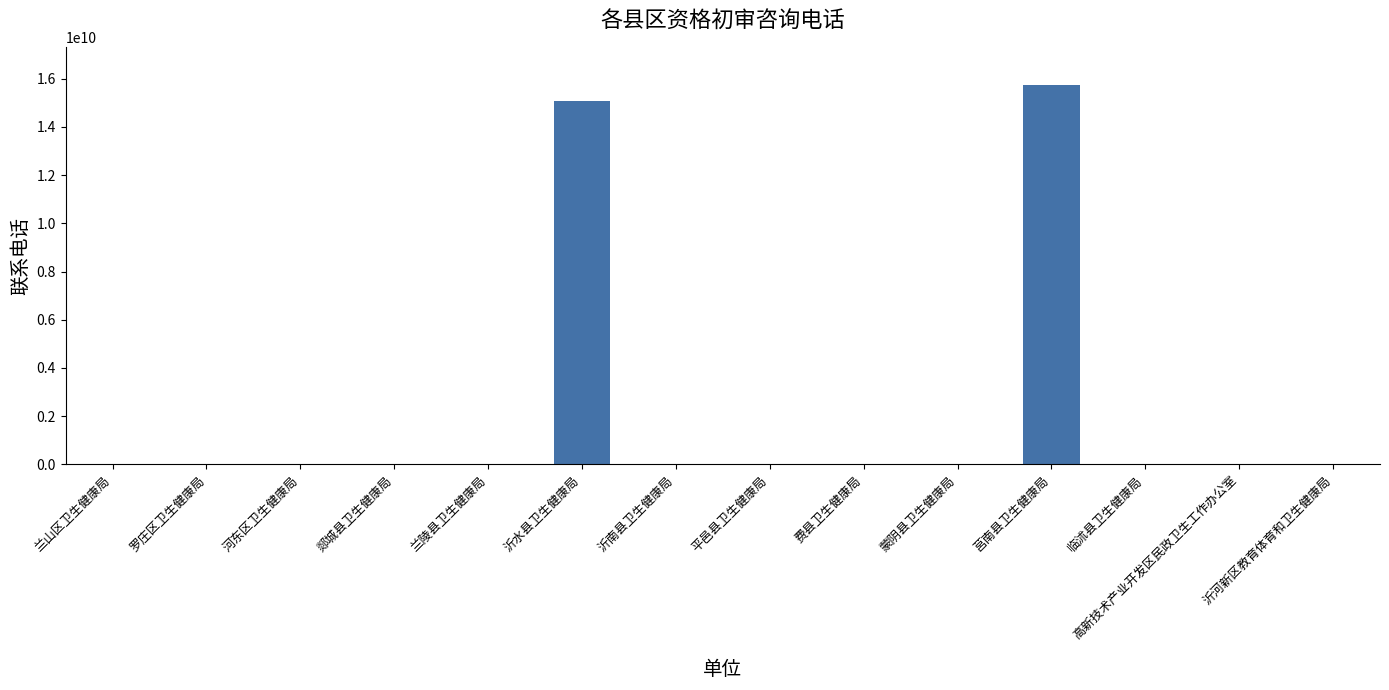

Count the number of categories in the chart.

14